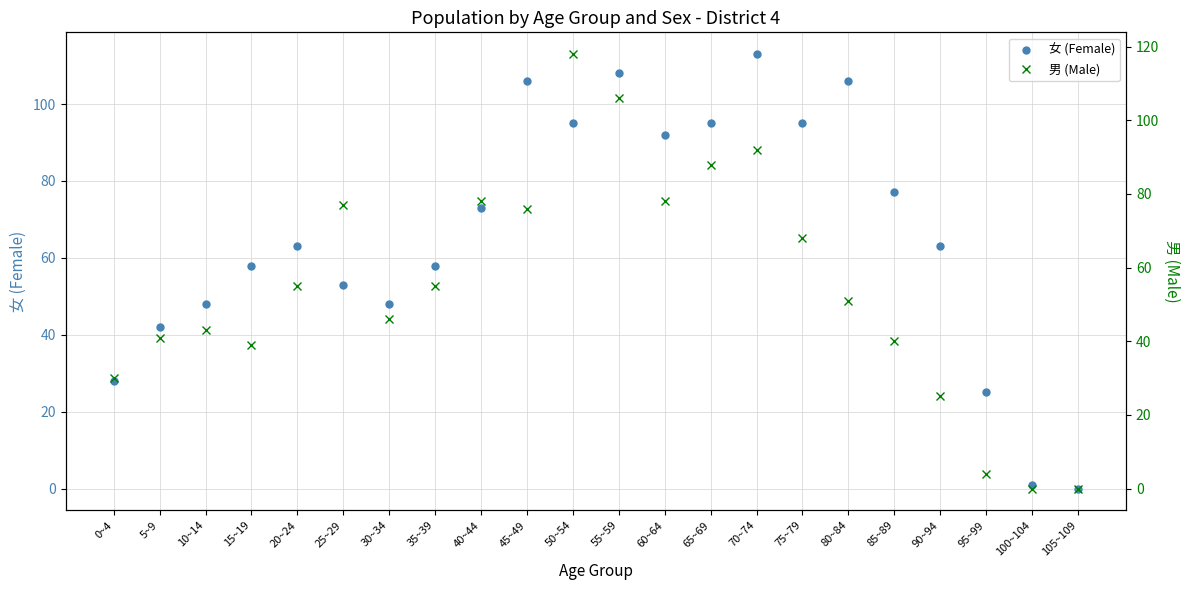

Between 50~54 and 85~89, which series saw the biggest shift?

男 (Male)